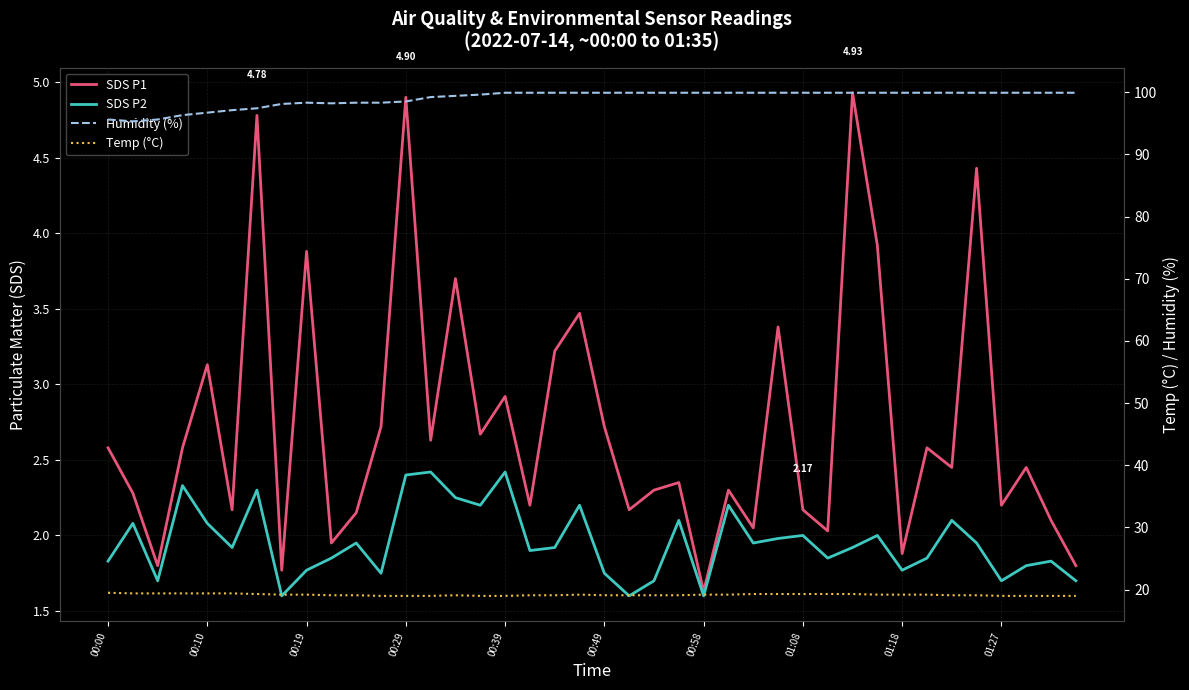

What is the sum of the Temp (°C) values at 32 and 17?

38.3